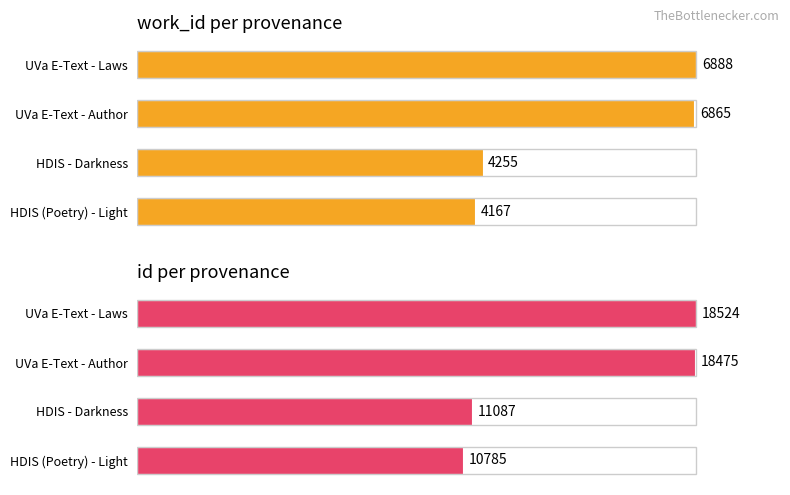

What is the average value of the id series?

14718